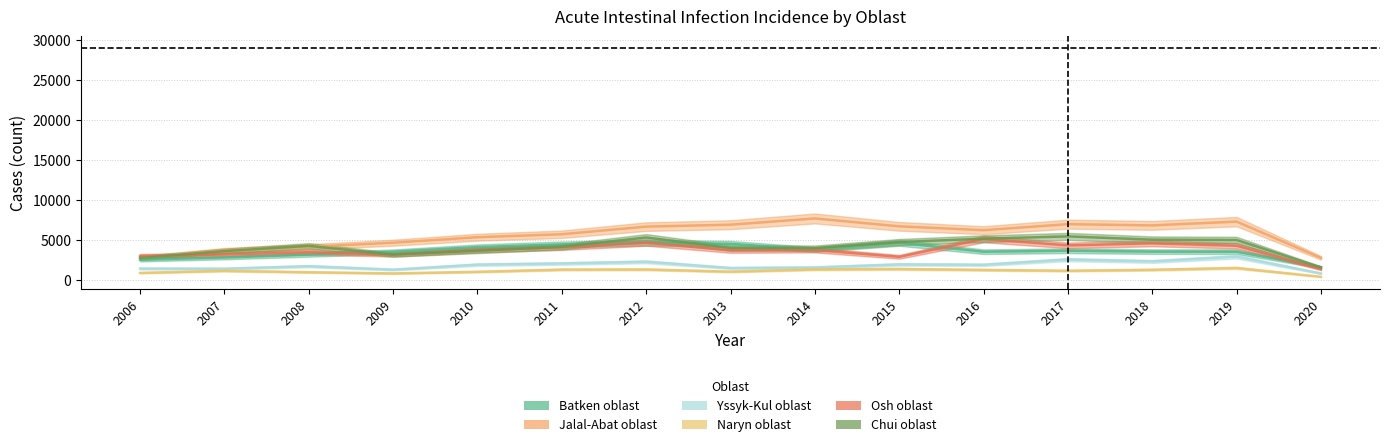

At 2014, list the series in order from largest to smallest.

Jalal-Abat oblast, Chui oblast, Batken oblast, Osh oblast, Yssyk-Kul oblast, Naryn oblast